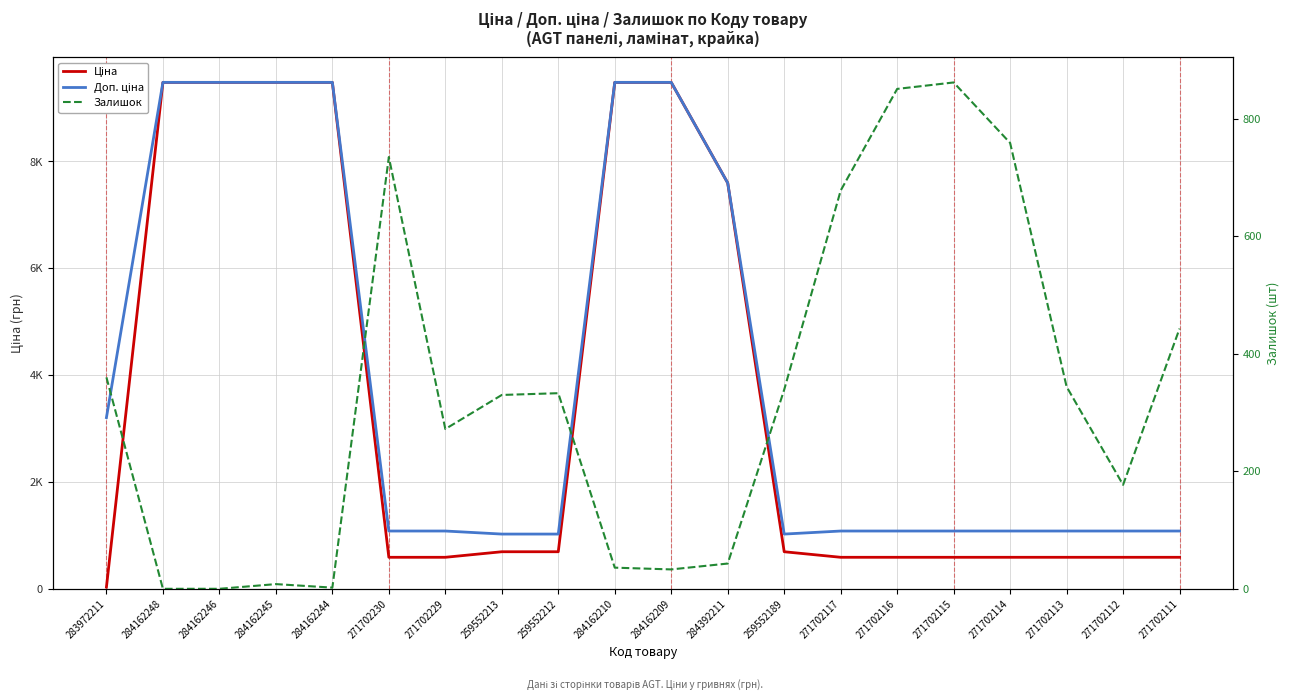

How many distinct data groups are displayed?

3